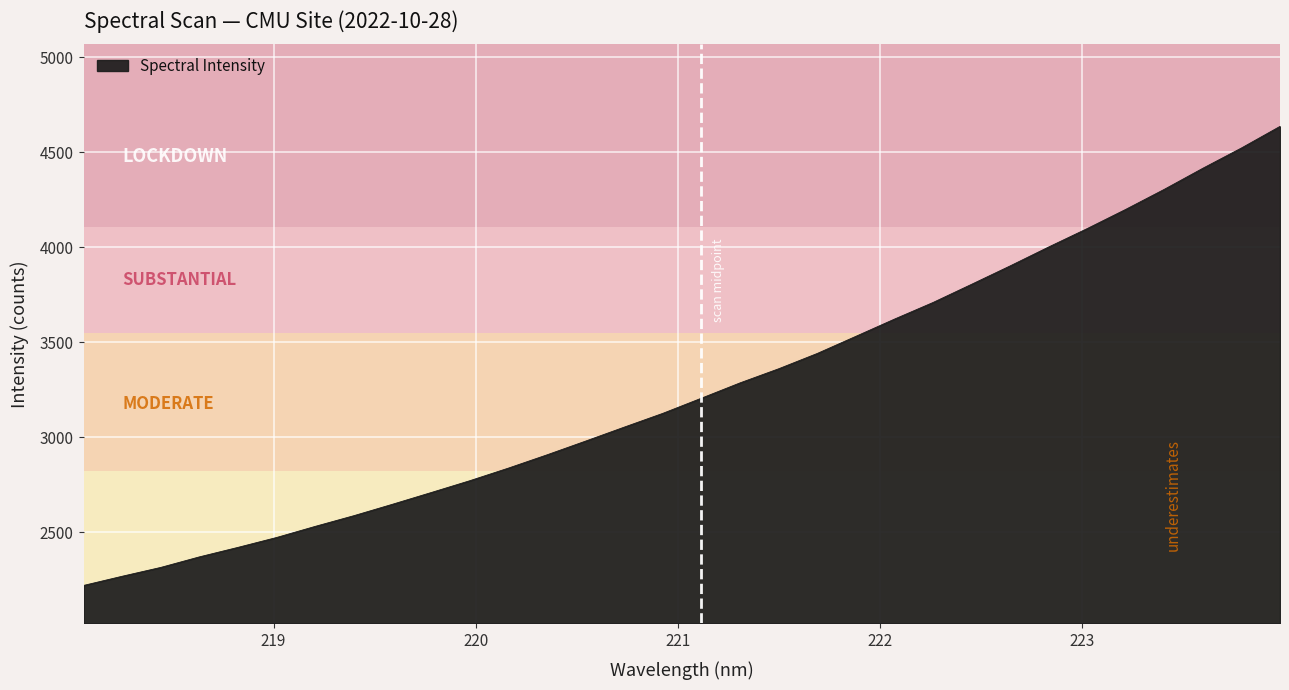

What is the maximum value shown in the chart?

4636.0